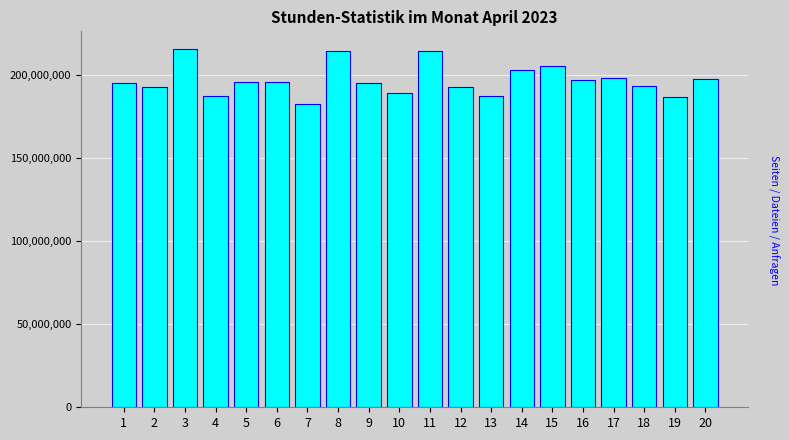

What is the ratio of the value at 12 to the value at 10?

1.0